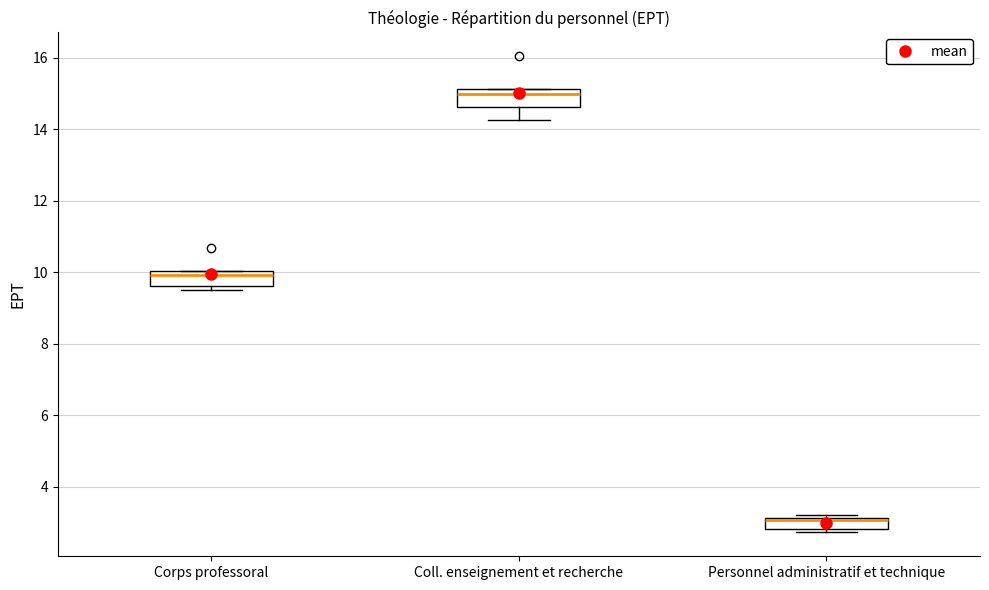

Where is the upper edge of the box for Corps professoral on the y-axis? The values are not printed on the chart, so give them approximately, as read against the axis.

10.0